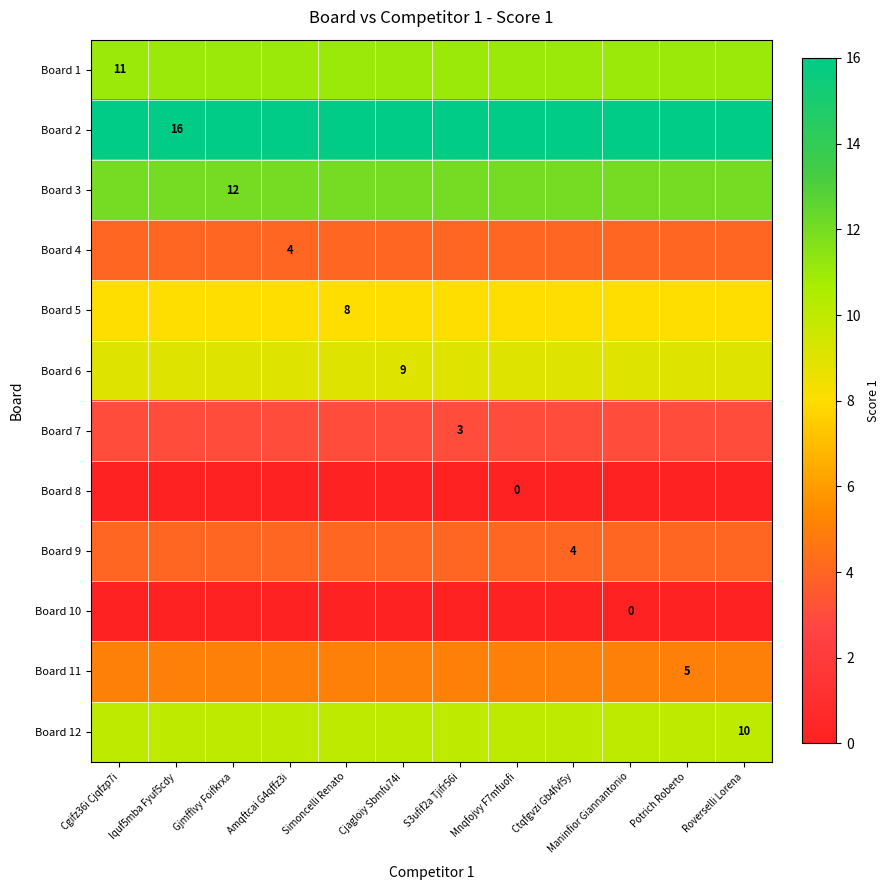

Is it true that Board 6 equals 9 at Cjagloiy Sbmfu74i?

True